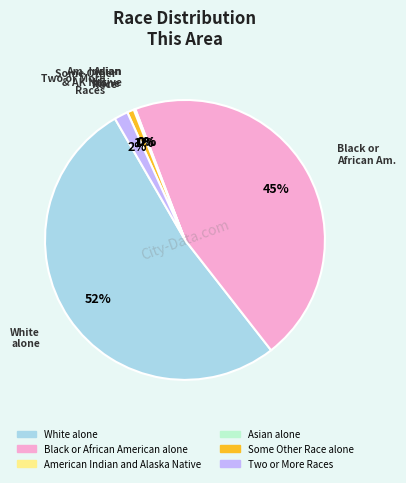

What is the majority slice?

White alone